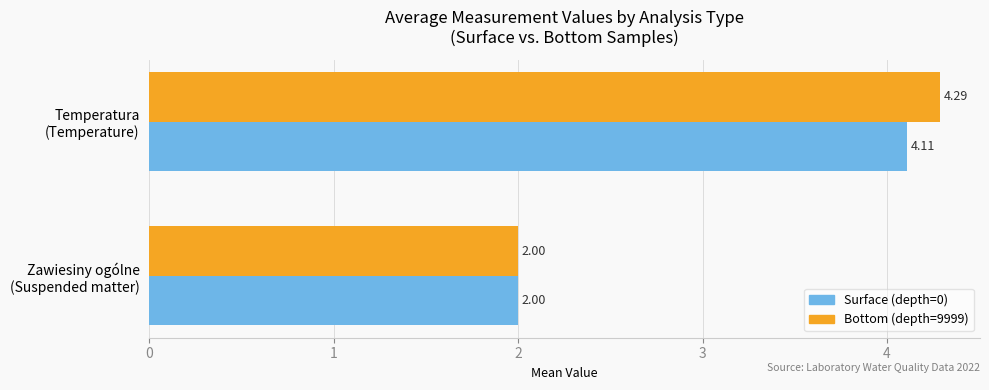

Which series has the largest total across all categories?

Bottom (depth=9999)